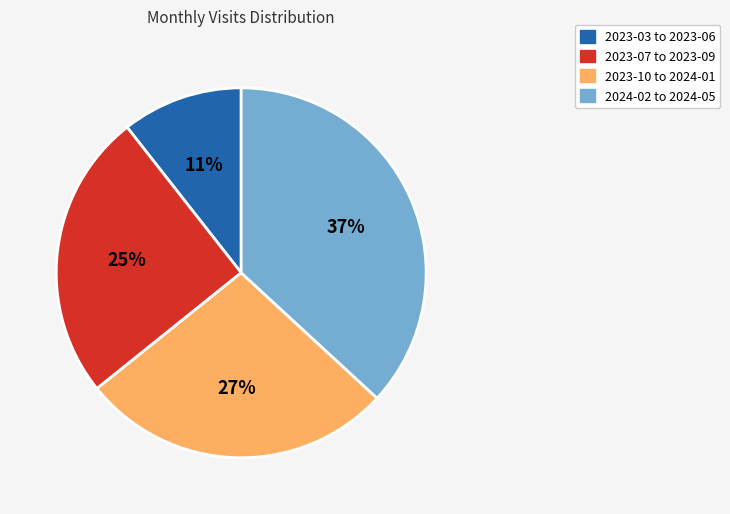

Is there any slice that represents more than half of the pie?

No